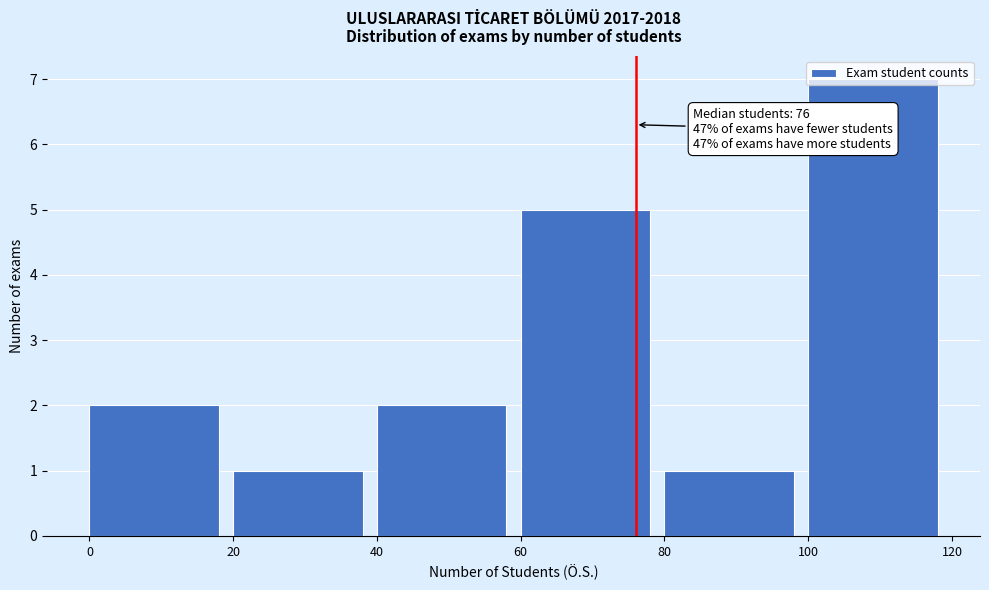

Which range on the x-axis has the tallest bar?

100 to 120